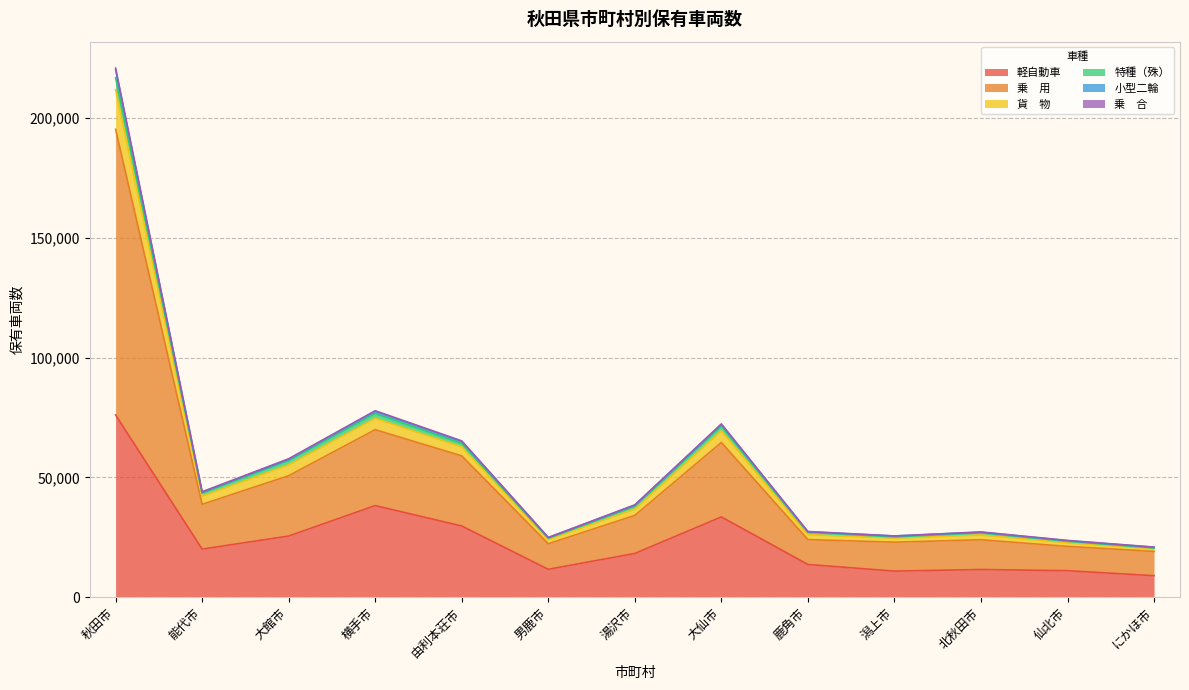

True or false: 軽自動車 and 乗　合 cross at least once.

False